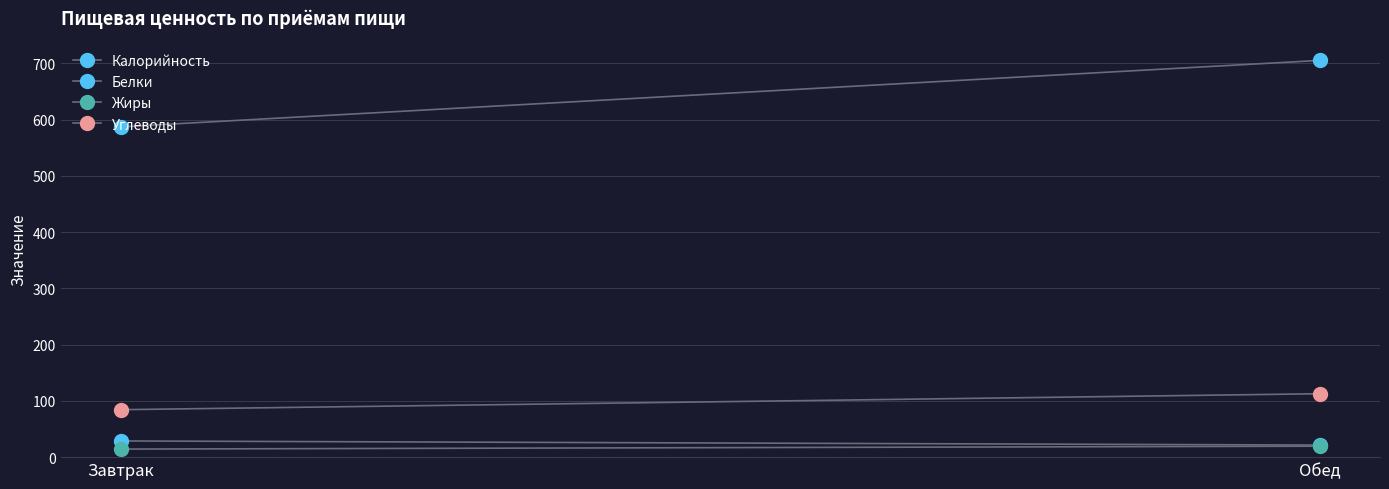

Is it true that Углеводы equals 26.0 at Завтрак?

False